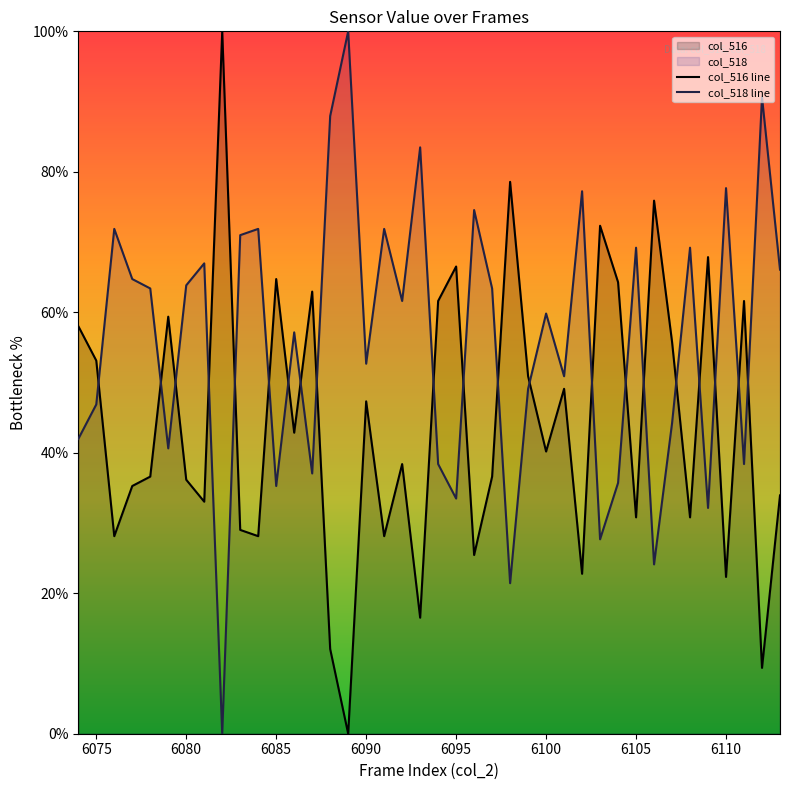

How many interior local valleys does the col_518 line series have?

13